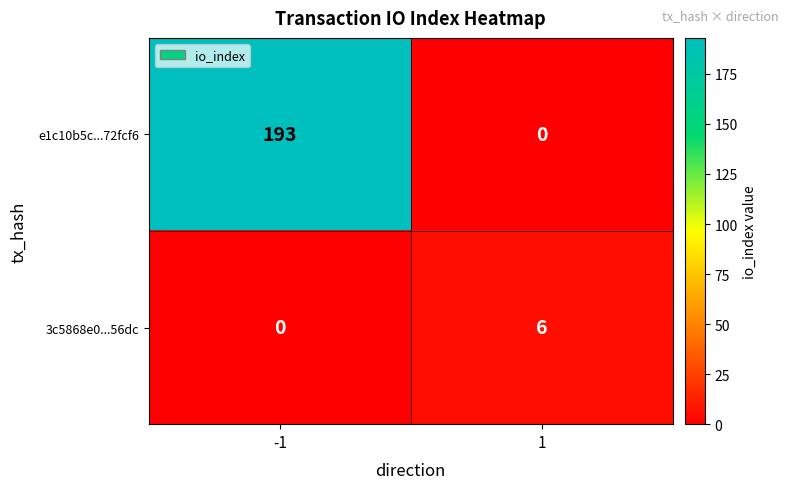

What value does the e1c10b5c...72fcf6 series have at -1?

193